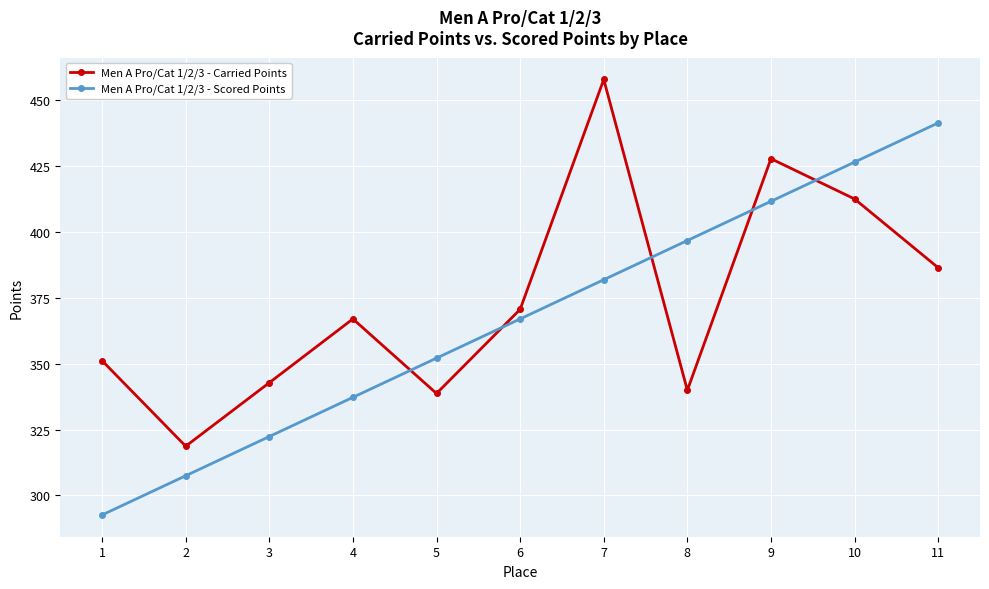

What is the total value across all series at 5?

690.9